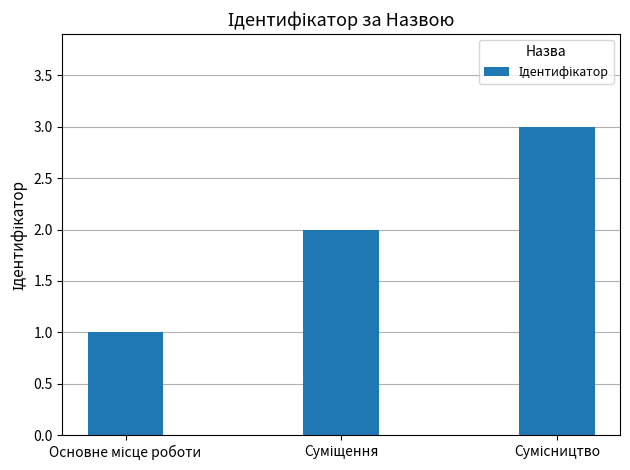

What is the greatest value displayed?

3